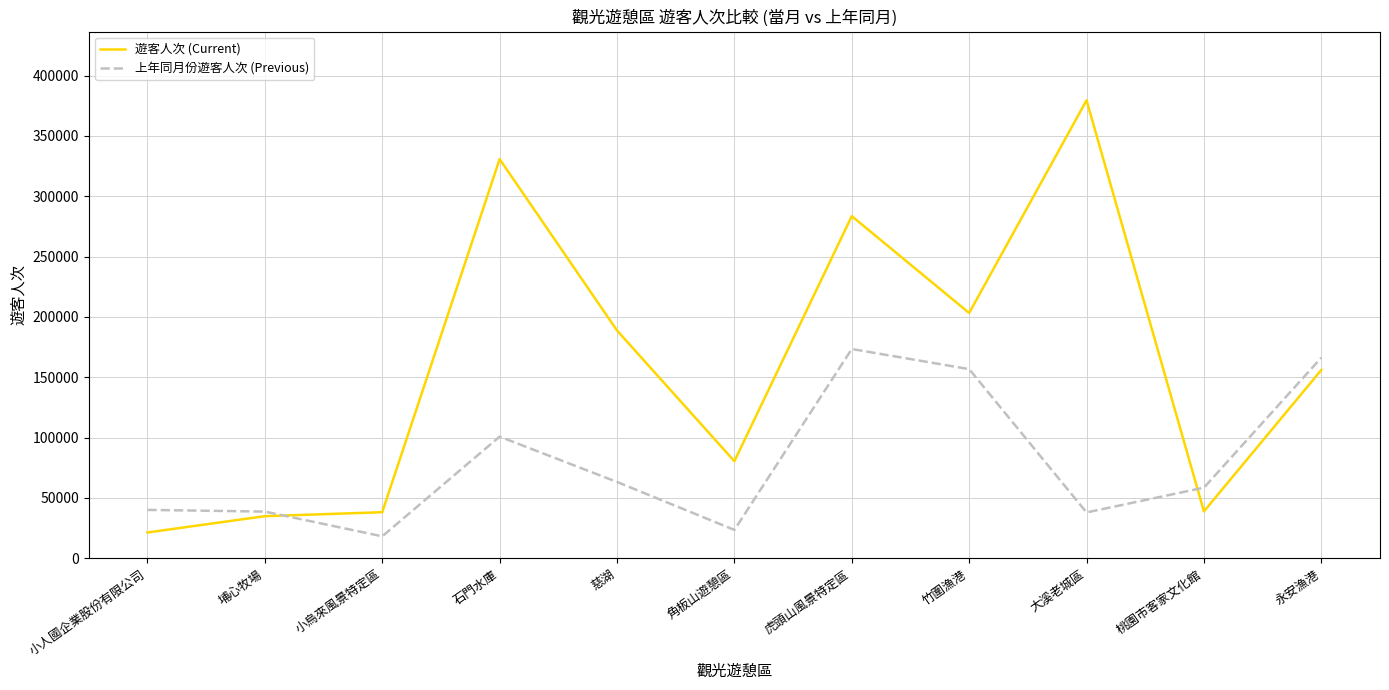

How many lines are shown in the chart?

2